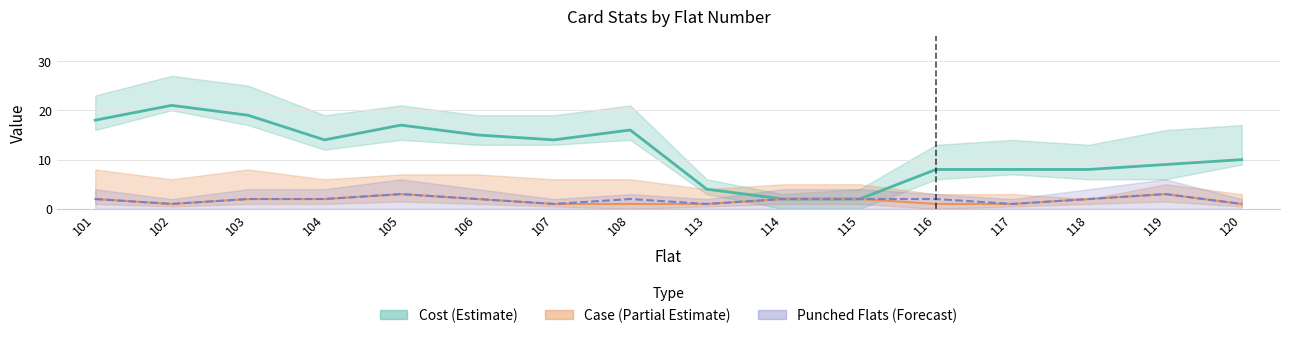

Does the chart display data point markers on the line(s)?

No